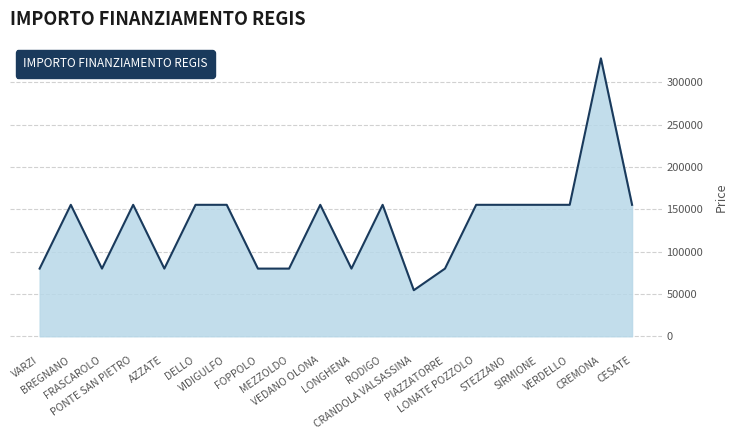

What is the difference between the second highest and minimum values?

100822